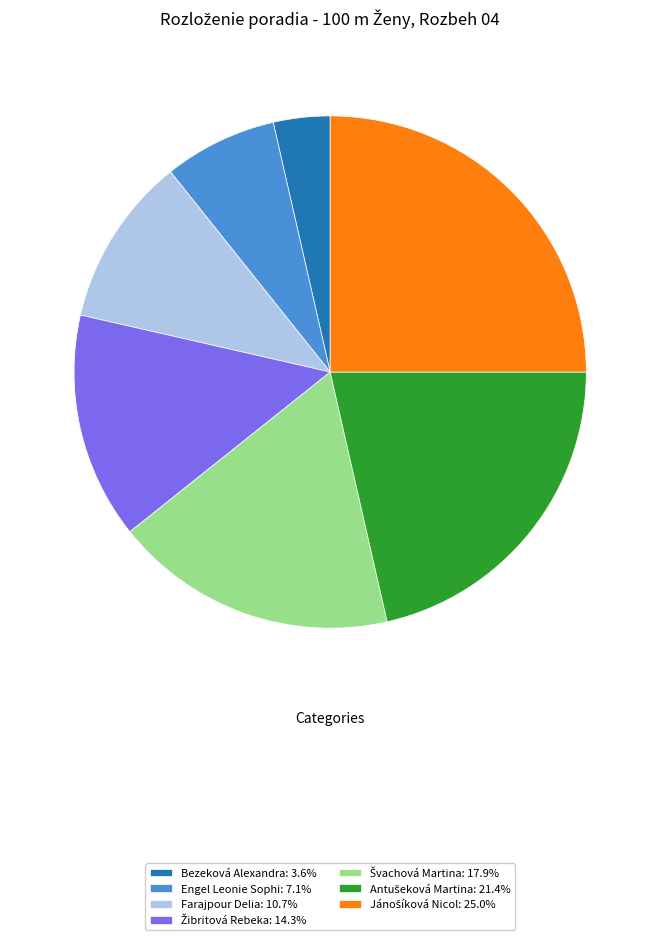

Does any single category account for the majority?

No